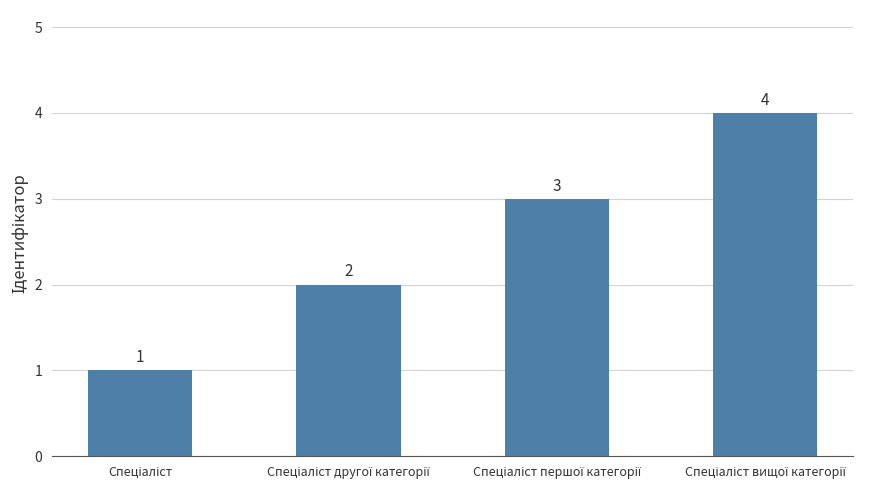

Count the values in the range 2 to 4.

3